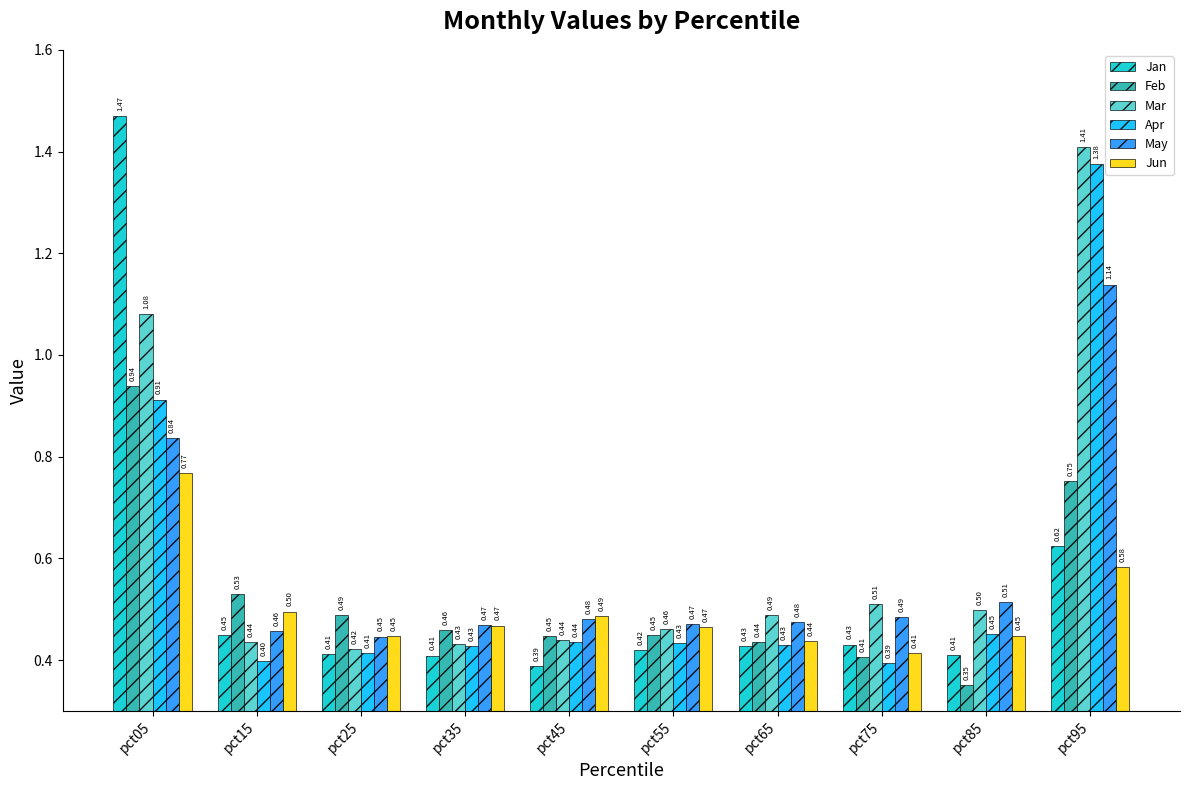

What is the sum of all May values?

5.8